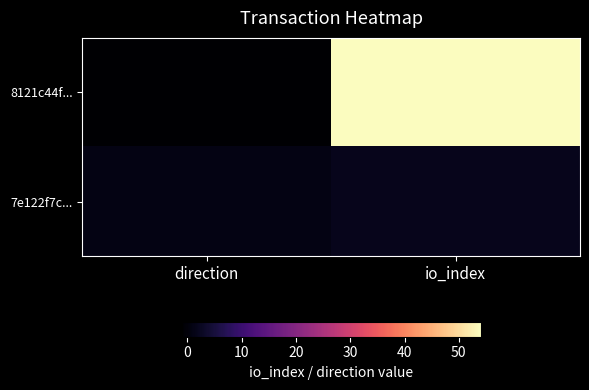

Reading left to right, transcribe all the data shown in this chart.

8121c44f...: direction=-1	io_index=54
7e122f7c...: direction=1	io_index=2